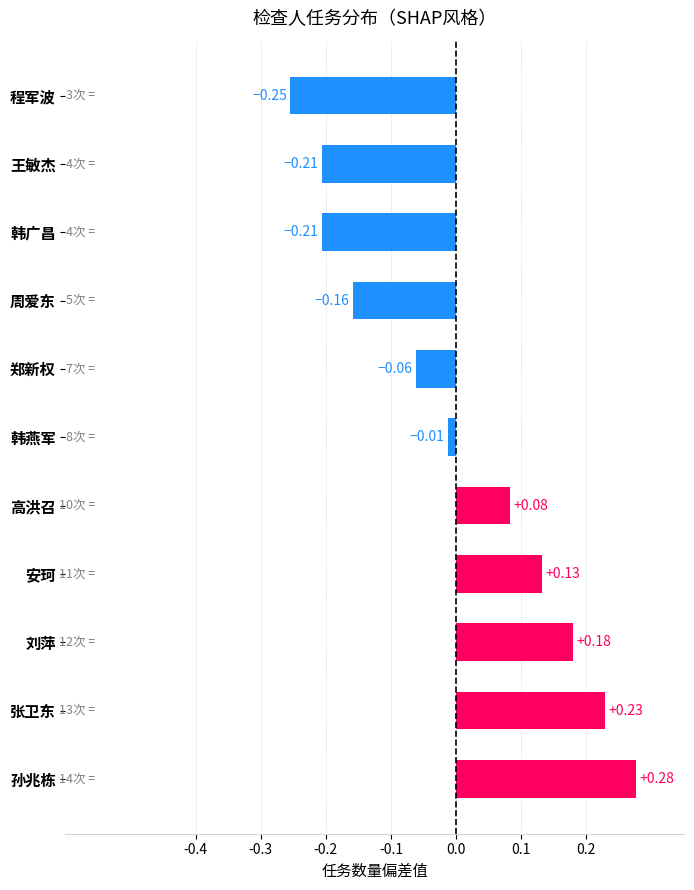

What is the difference between the maximum and minimum values?

0.5